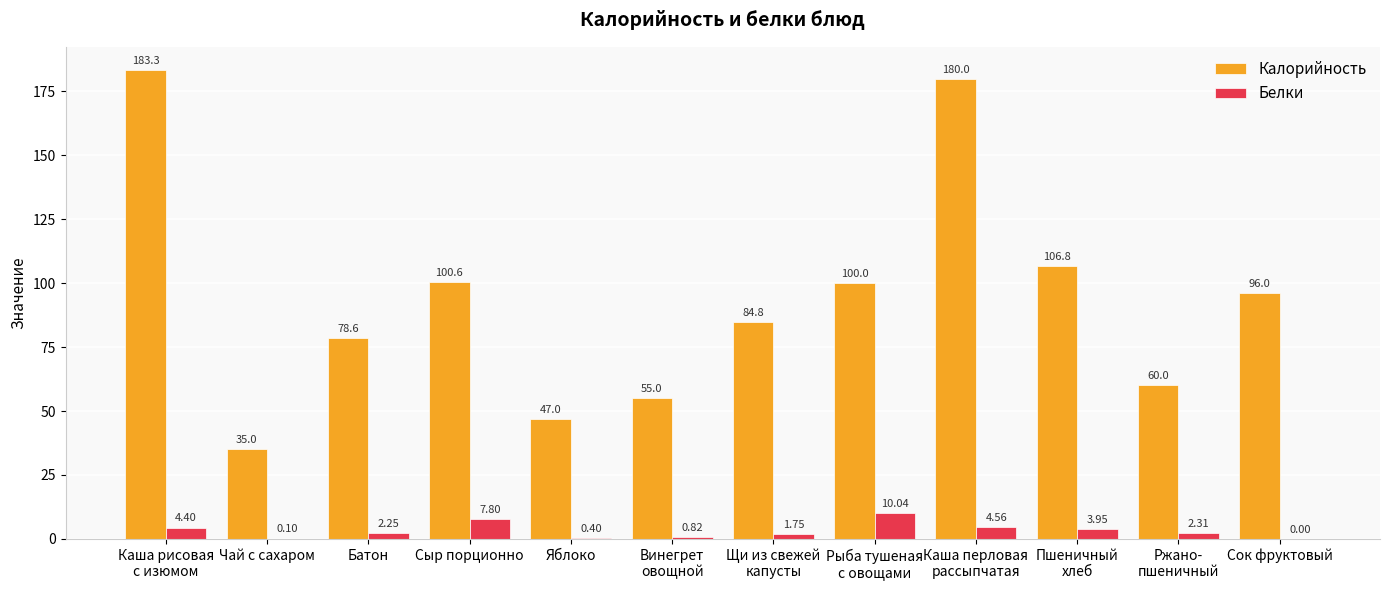

What is the total value across all series at Яблоко?

47.4